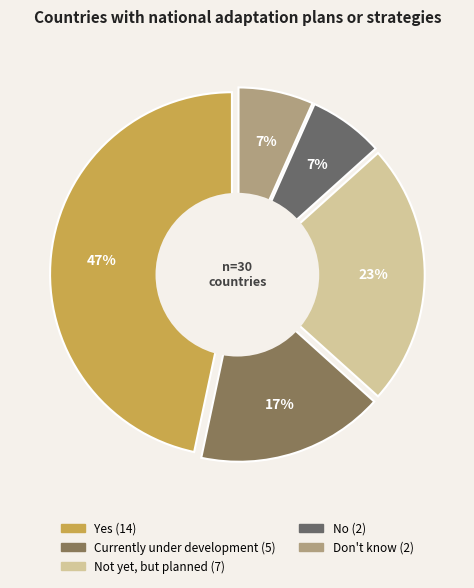

Does Don't know account for over 50% of the chart?

No